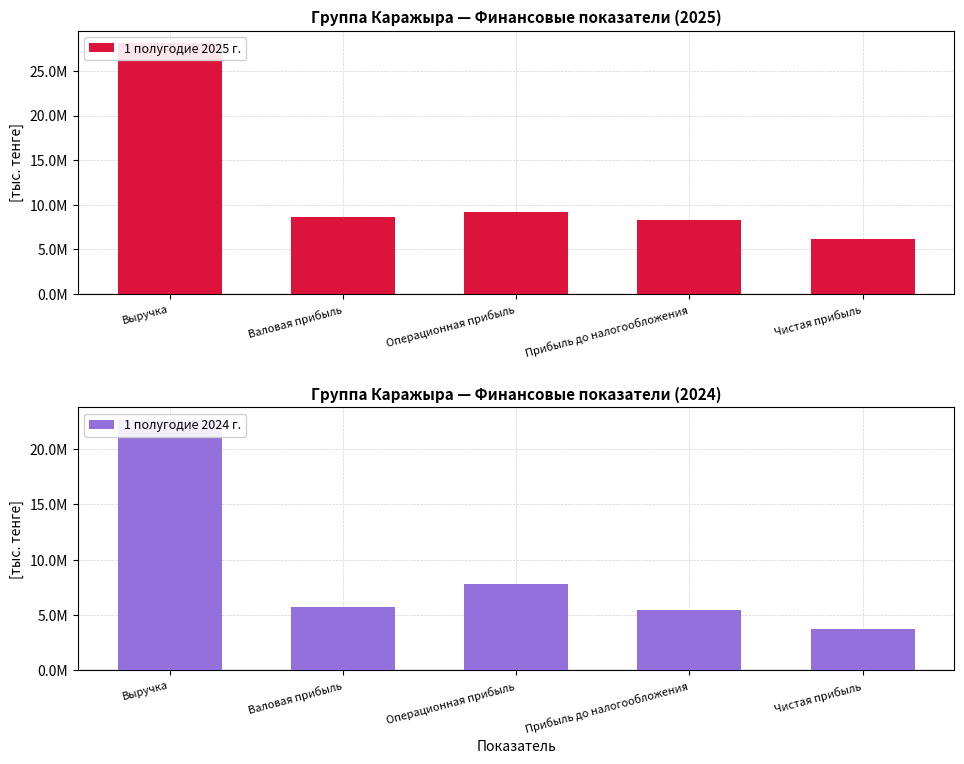

What is the label of the 4th bar from the left?

Прибыль до налогообложения